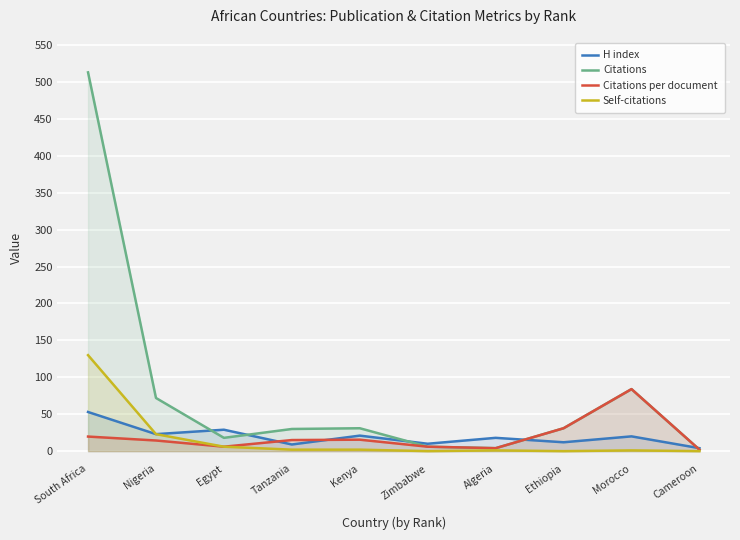

Rank the series at Morocco from highest to lowest value.

Citations, Citations per document, H index, Self-citations